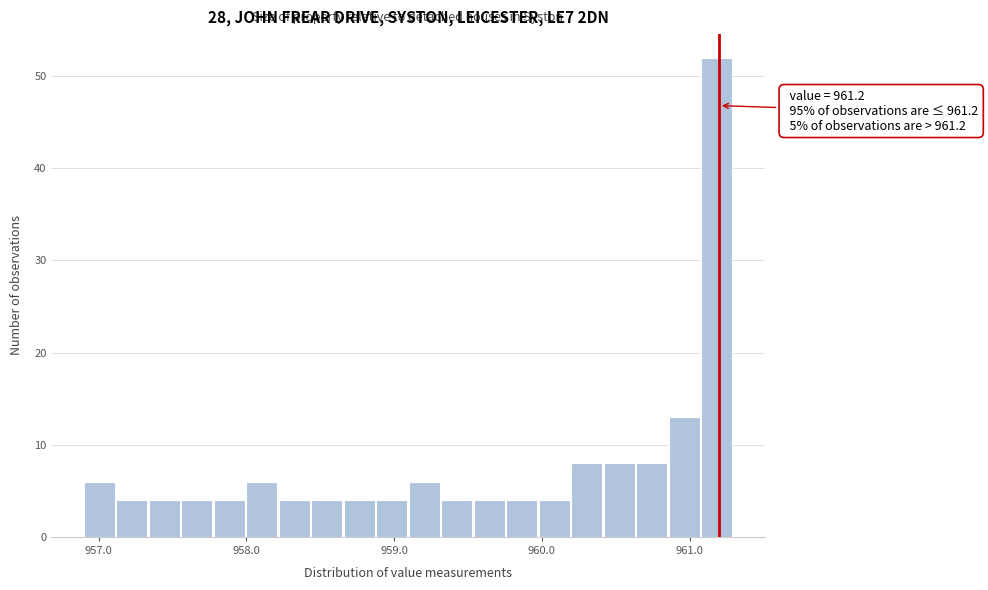

Around what value on the x-axis is the tallest bar? Give the approximate position of its centre, as read against the axis.

961.2